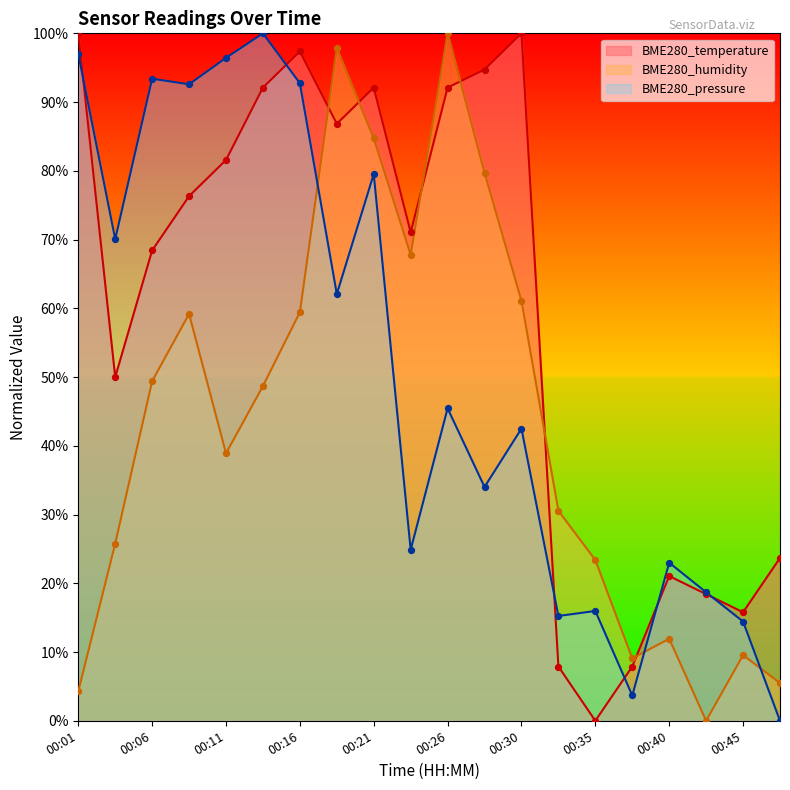

At how many categories does at least one series exceed 23?

16